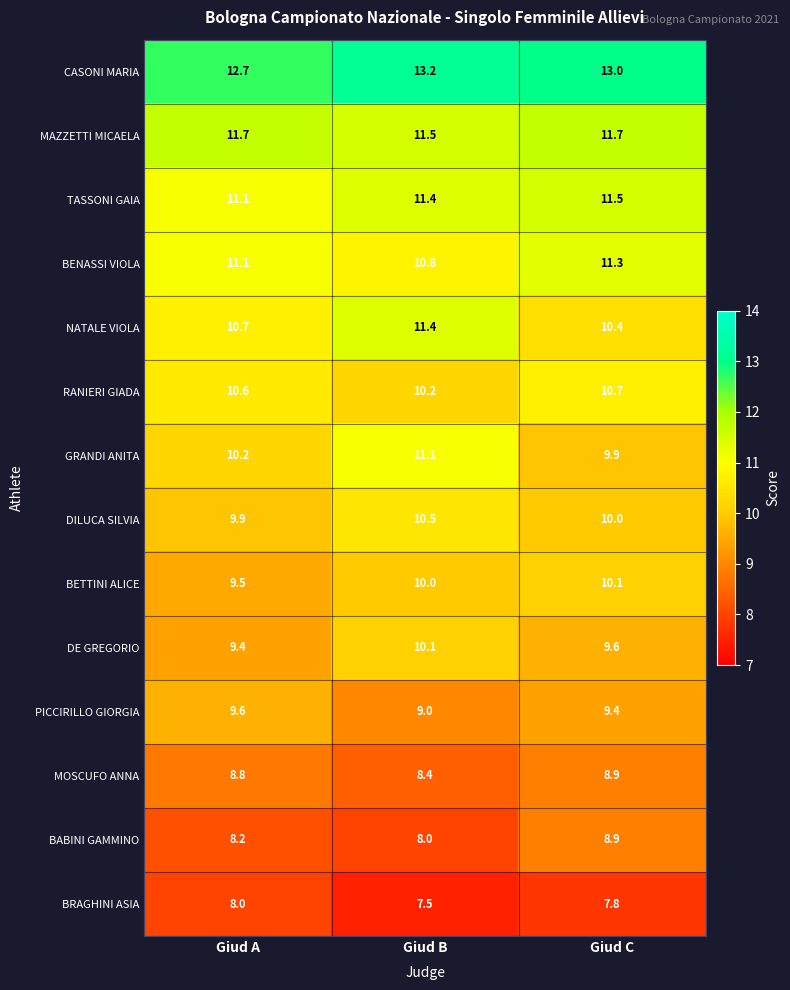

Which category has the lowest value in the BRAGHINI ASIA series?

Giud B